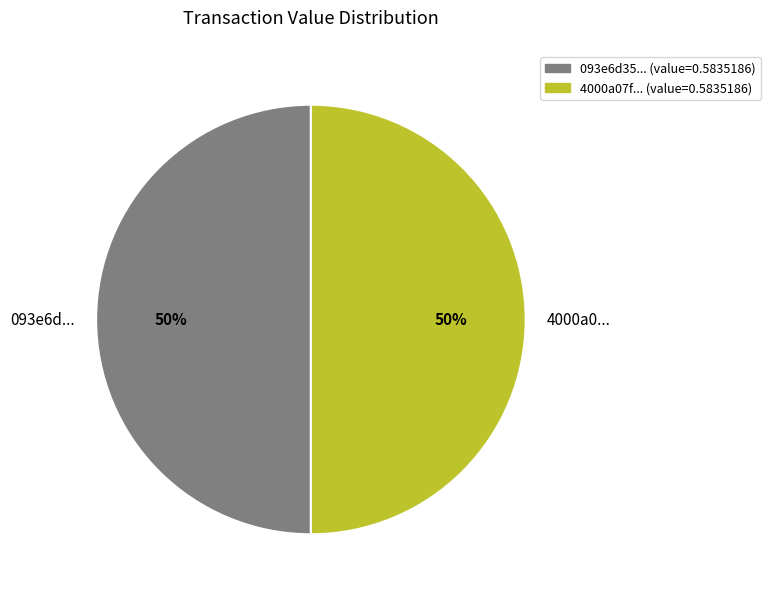

Is it true that 093e6d... is 50% of the pie?

True